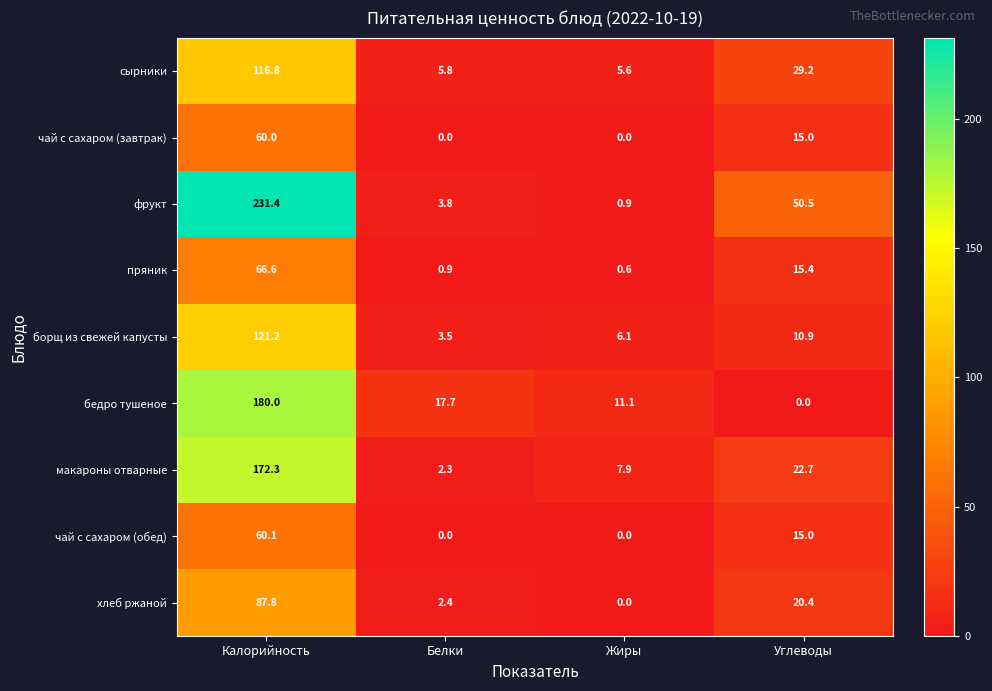

Is it true that бедро тушеное equals -118.8 at Углеводы?

False